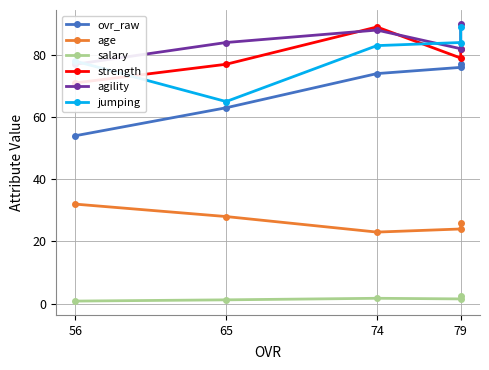

What is the lowest value of the age series?

23.0